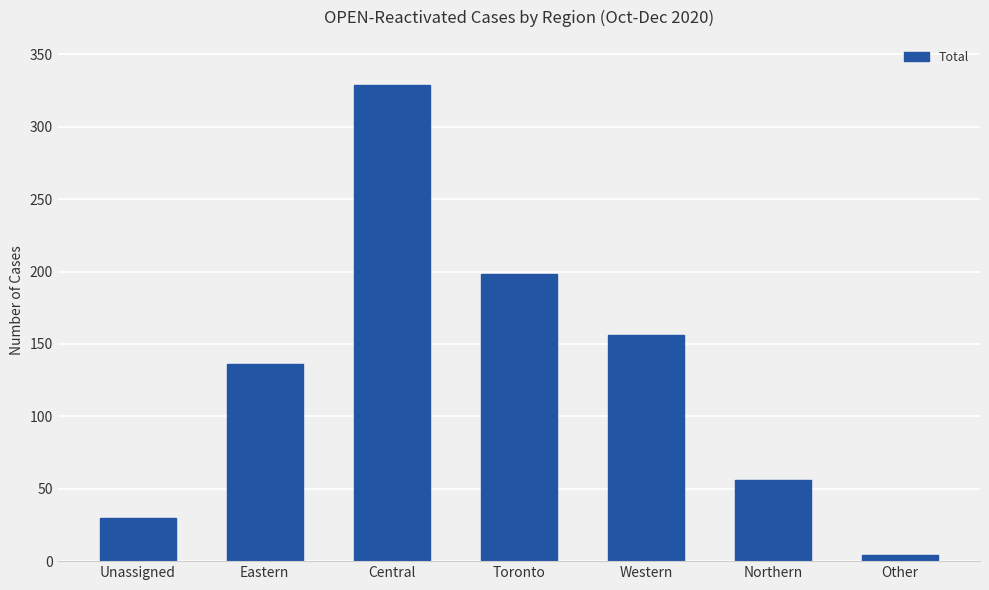

What is the value of the 4th bar from the left?

198